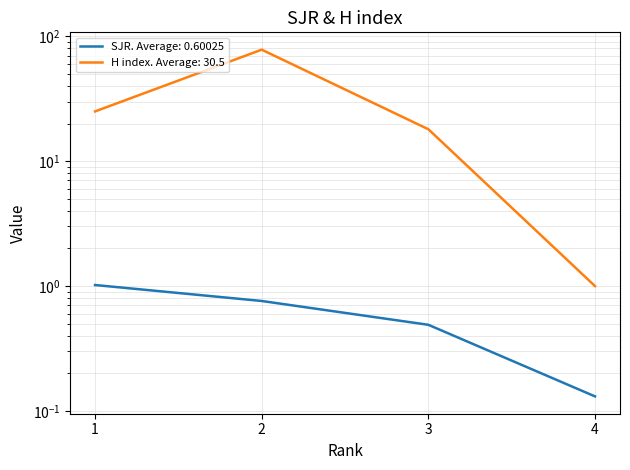

Reading right to left, list all the values displayed in this chart.

SJR: 4=0.1	3=0.5	2=0.8	1=1.0
H index: 4=1.0	3=18.0	2=78.0	1=25.0